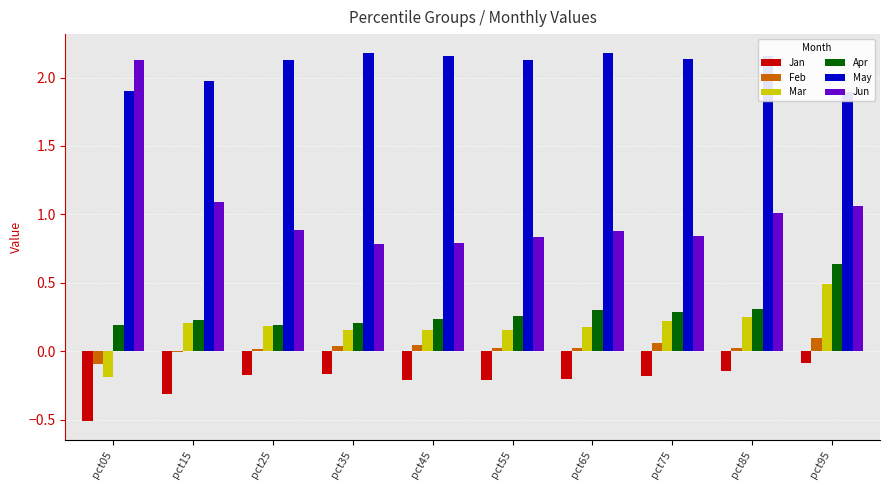

How many groups of bars are there?

10